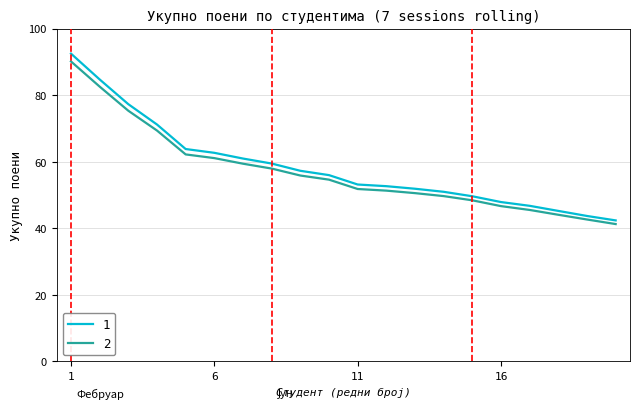

What is the difference between the maximum and minimum values in the 1 series?

50.1